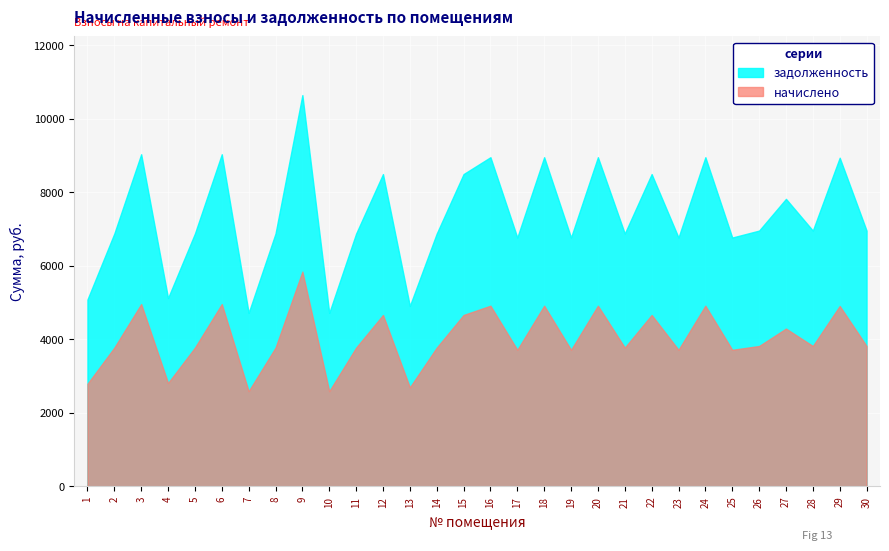

What is the highest value of the начислено series?

5840.8